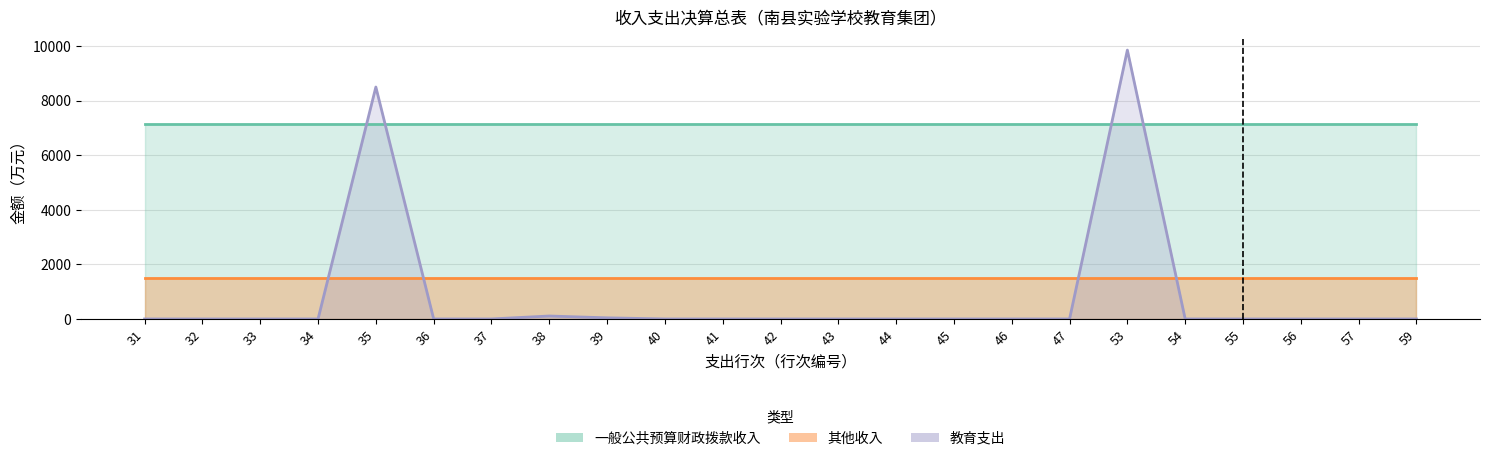

What are all the series names shown in the legend?

教育支出, 一般公共预算财政拨款收入, 其他收入